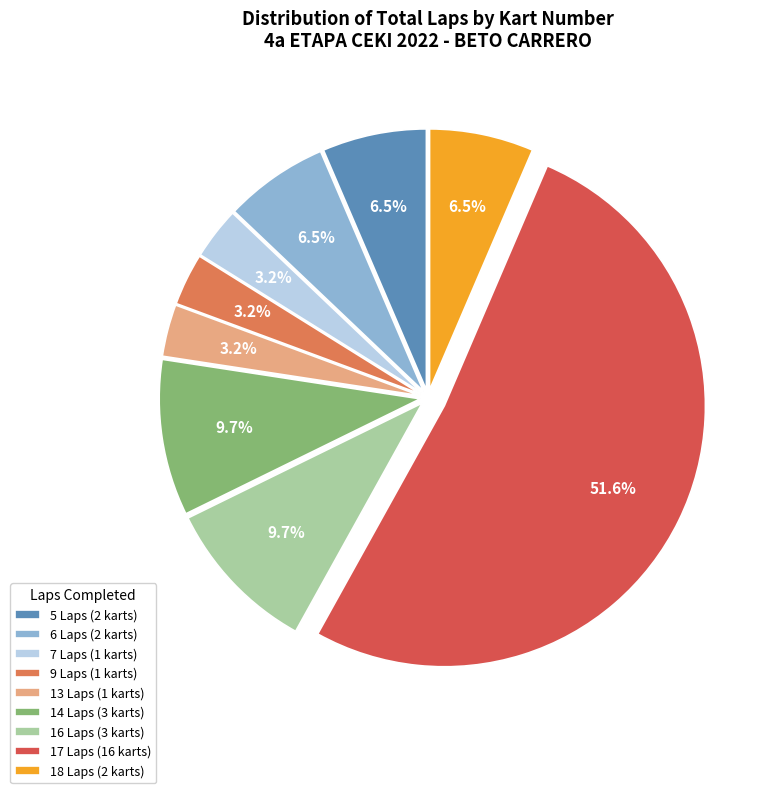

What percentage is NOT represented by 7 Laps (1 karts)?

96.8%